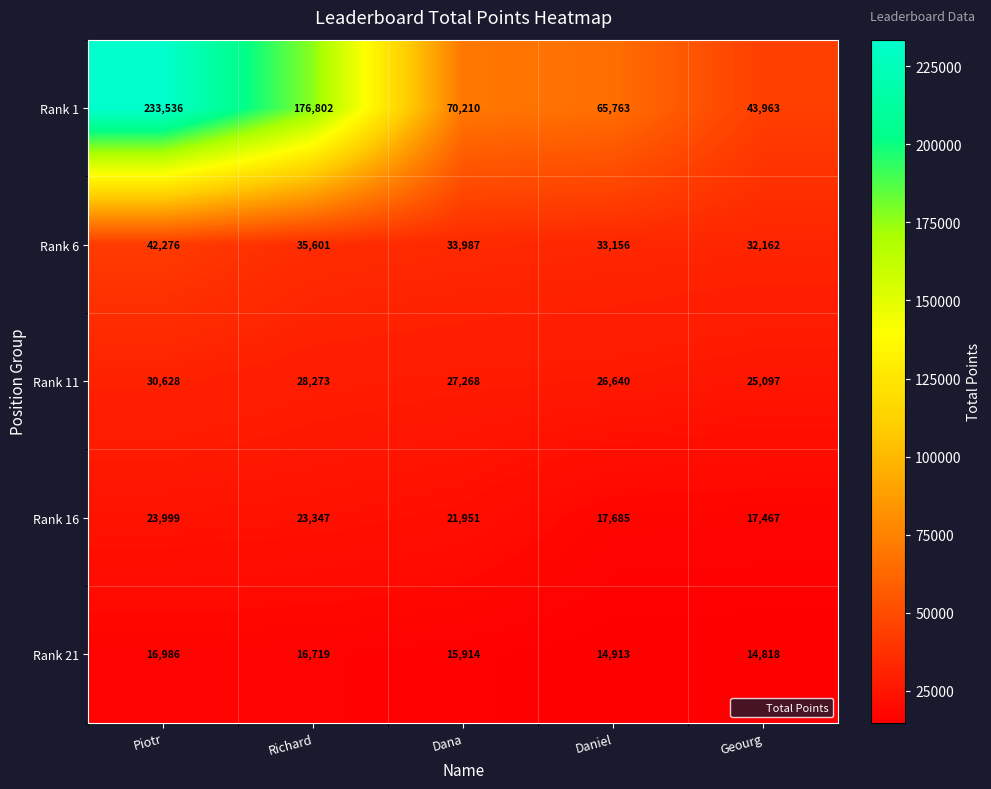

The Rank 6 series shows 33987 at Dana. True or false?

True